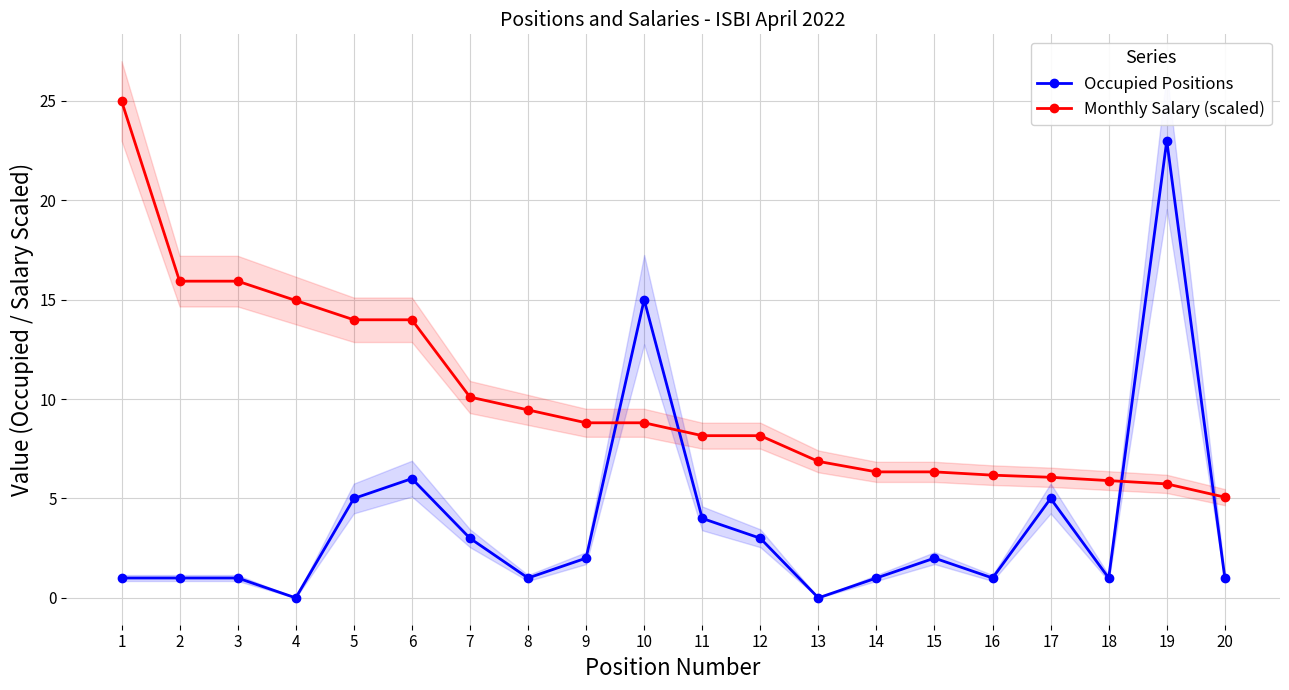

Which has a higher value, 13 or 20?

20